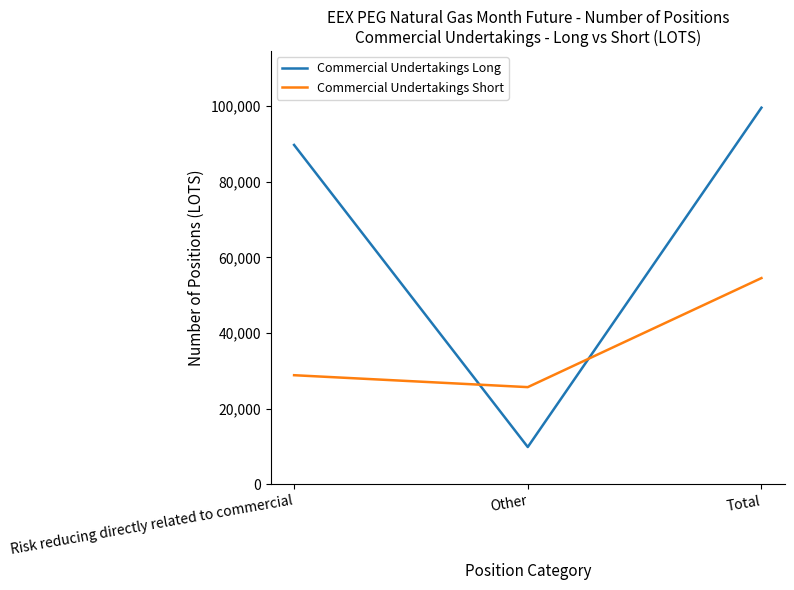

What is the difference between the maximum and second lowest values in the Commercial Undertakings Short series?

25699.6